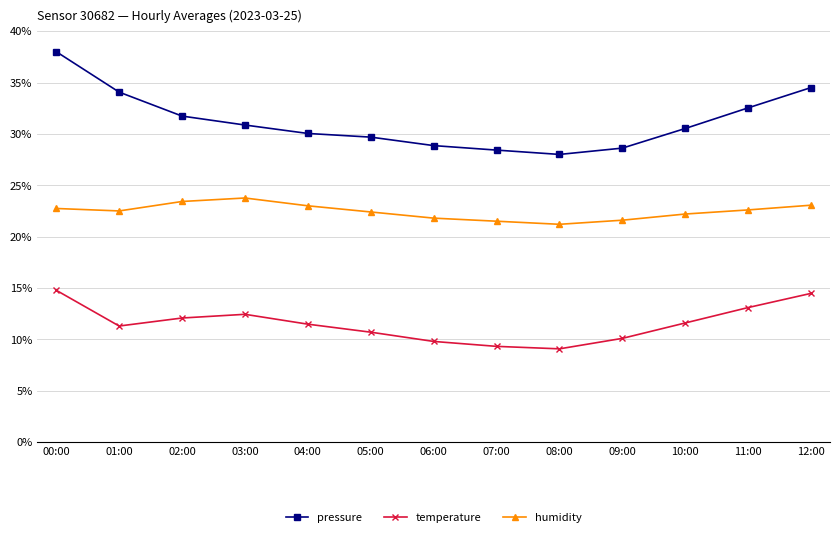

At which label does pressure reach its minimum?

08:00